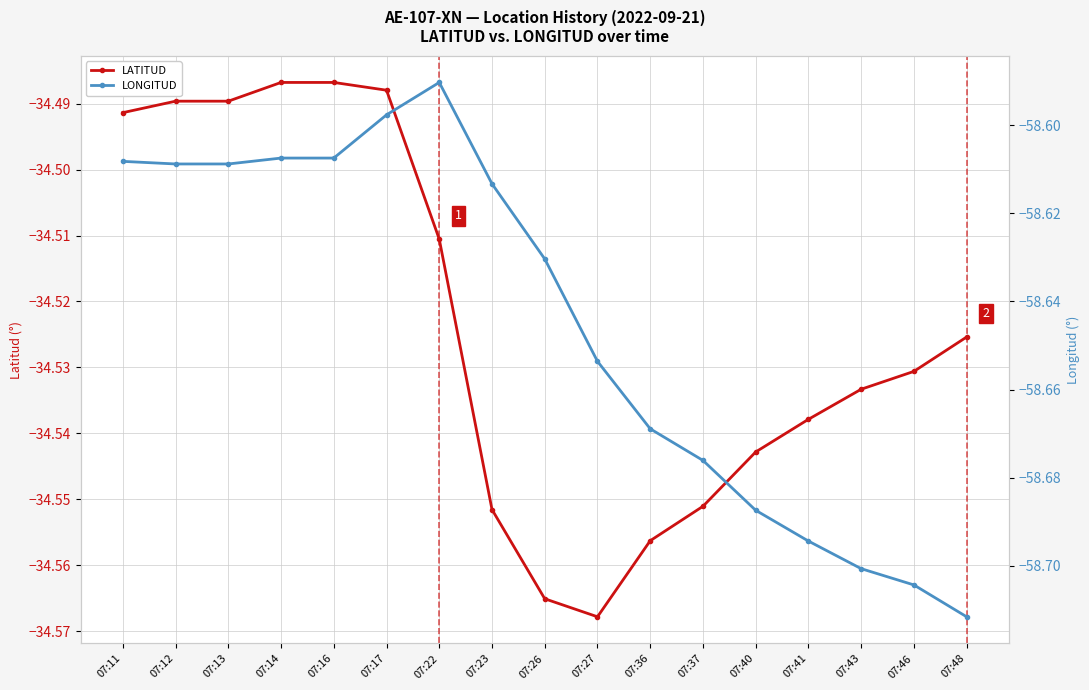

How many interior local peaks does the LONGITUD series have?

1